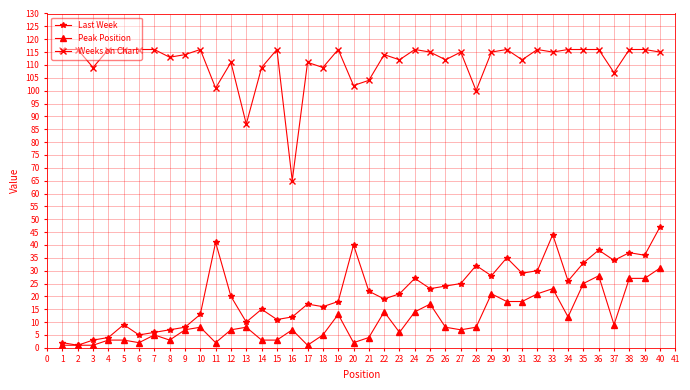

True or false: Peak Position and Weeks on Chart cross at least once.

False